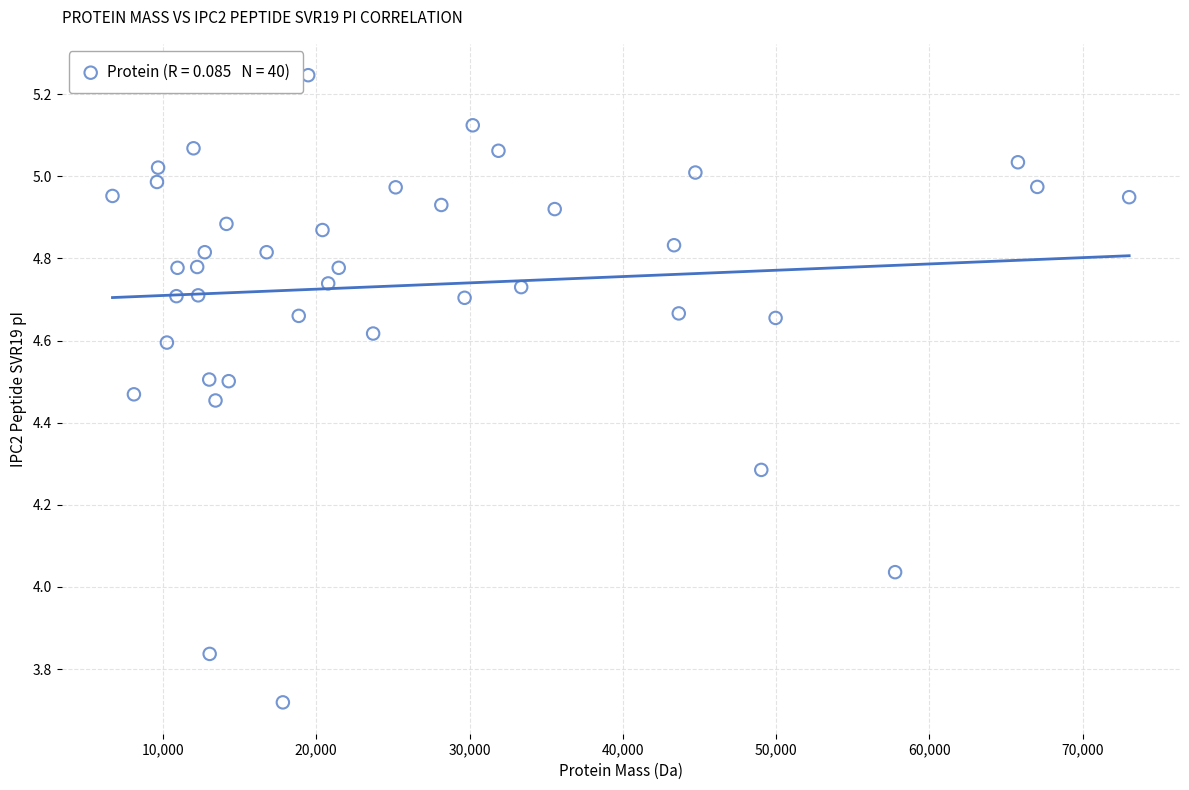

What is the range of X values (max minus min)?

66320.7